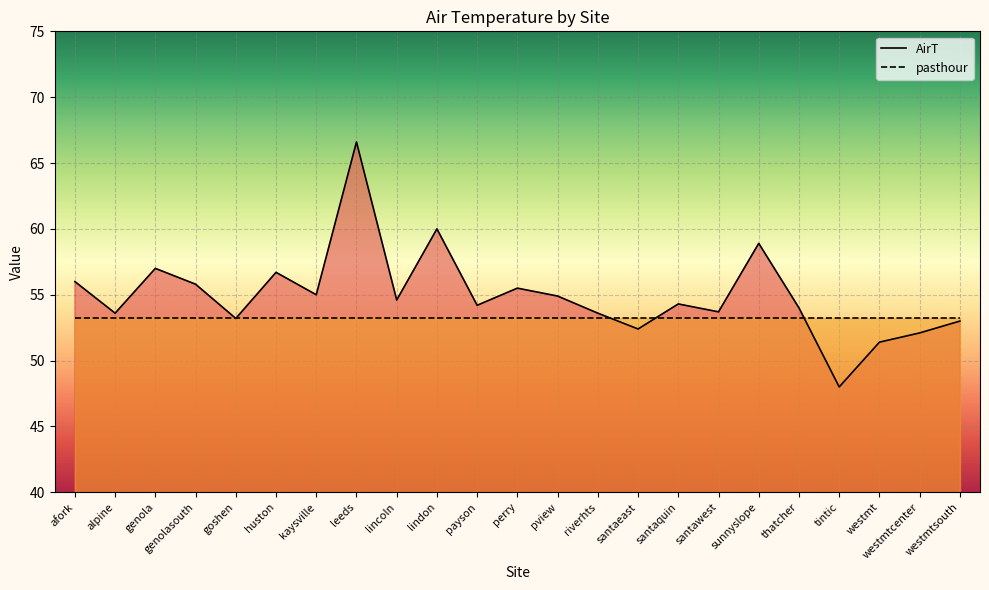

What is the change in value from alpine to westmtcenter?

-1.5